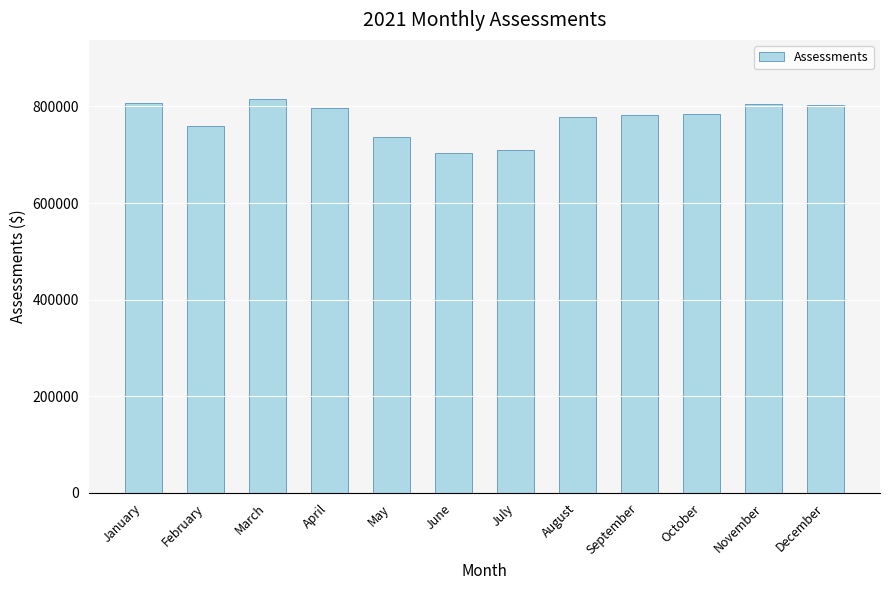

What is the smallest value displayed?

703646.5